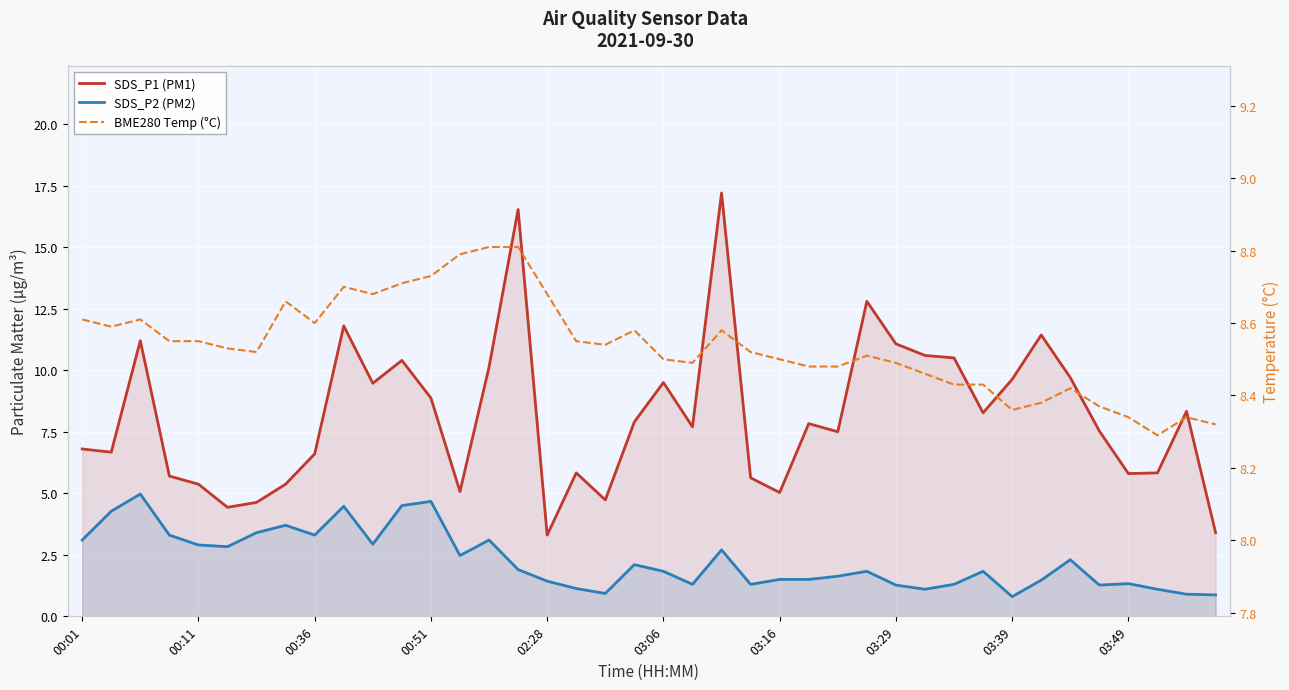

What position from the left is 00:36?

3